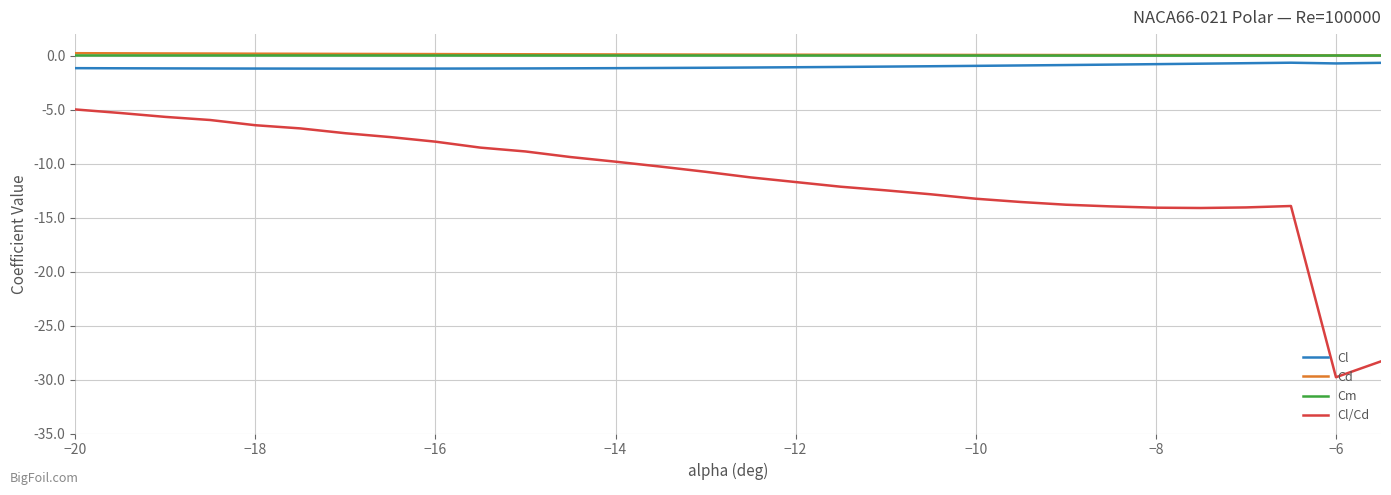

What is the minimum value shown in the chart?

-29.8